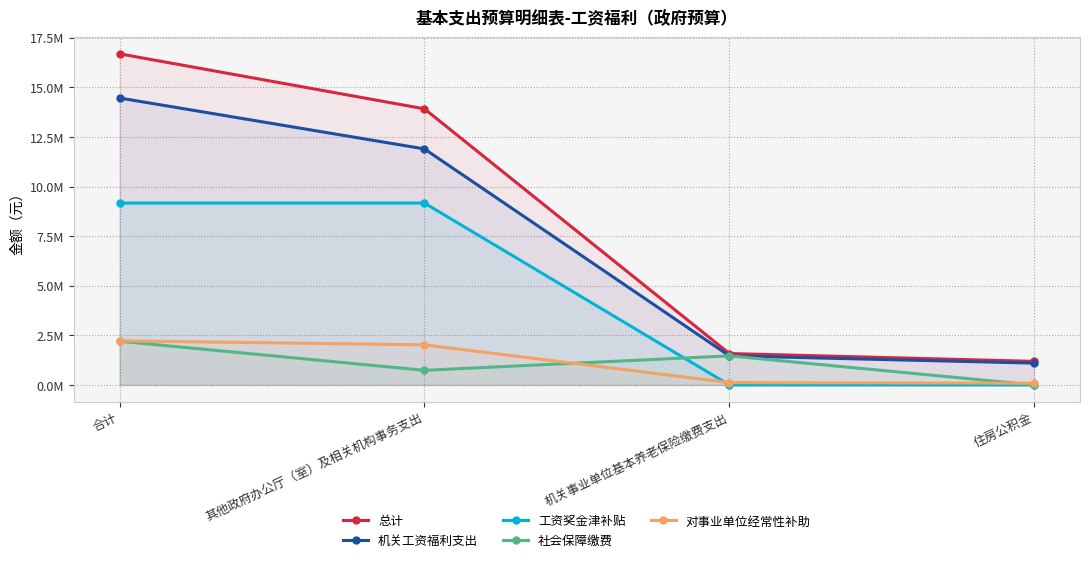

What is the sum of all 机关工资福利支出 values?

28936956.4